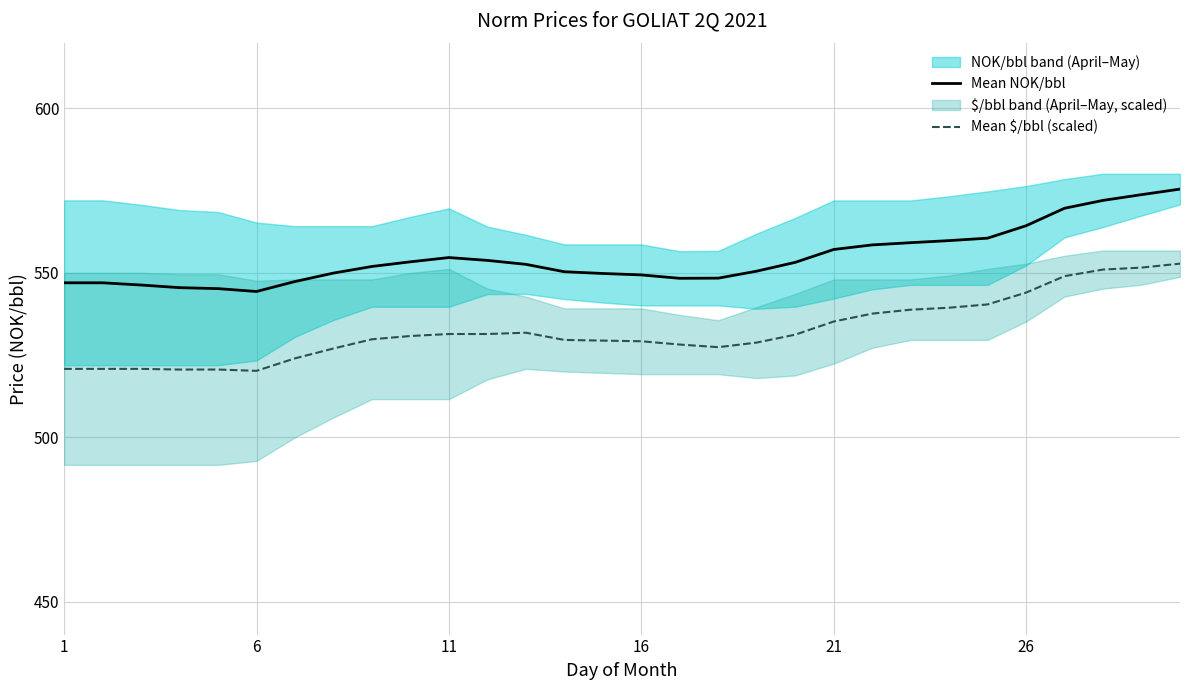

What is the minimum value for Mean NOK/bbl?

544.3